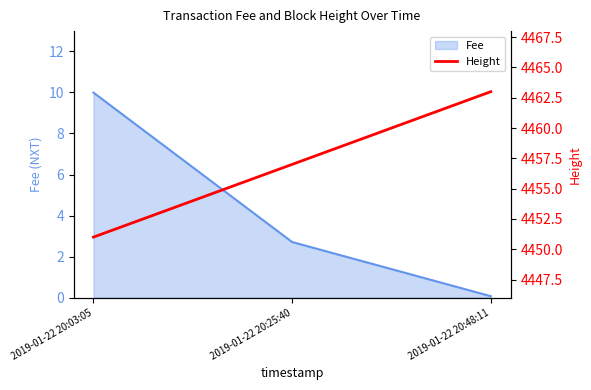

Which category has the highest value across all series?

2019-01-22 20:48:11